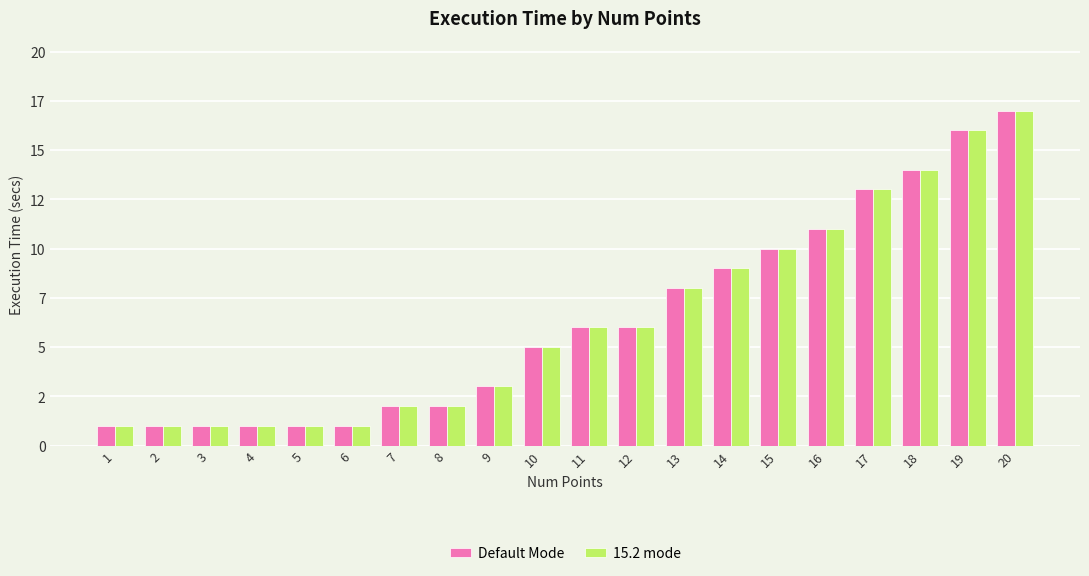

What are all the series names shown in the legend?

Default Mode, 15.2 mode